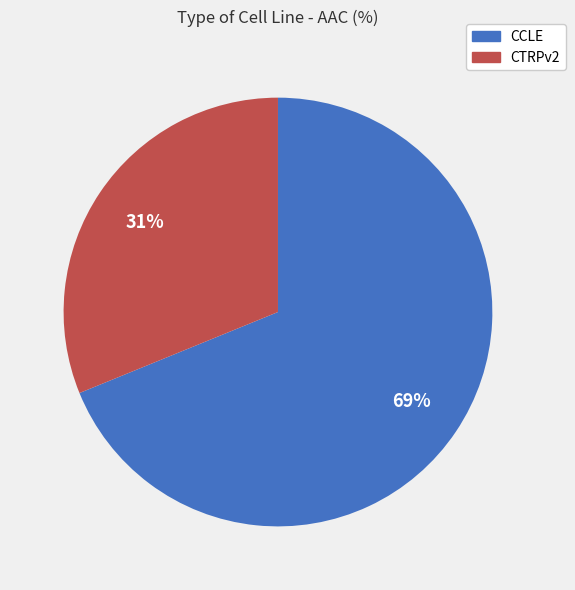

How many segments does this pie chart have?

2